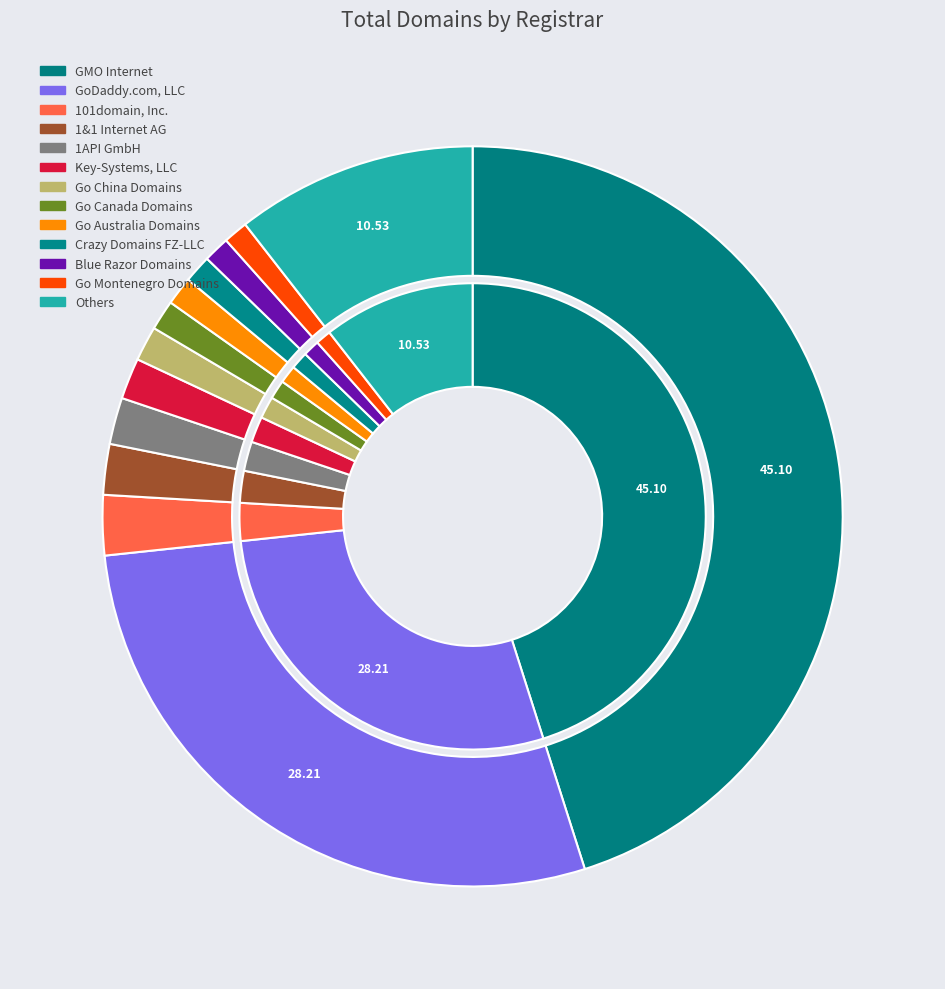

True or false: Go Montenegro Domains accounts for 14% of the total.

False